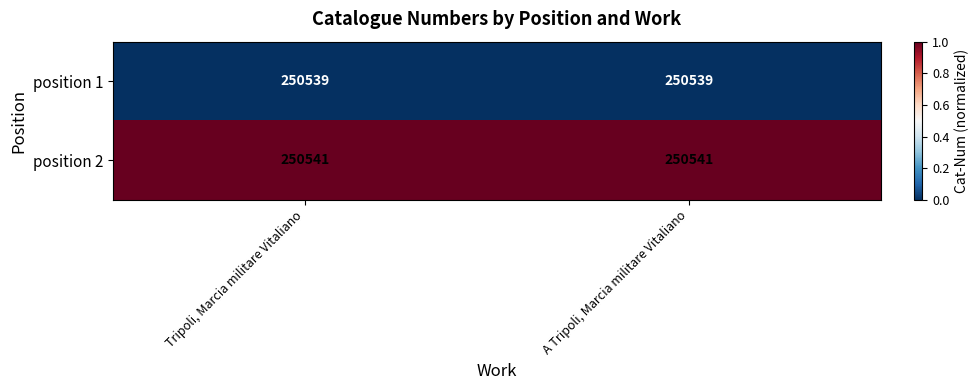

Rank the series by their maximum value, from highest to lowest.

position 2, position 1